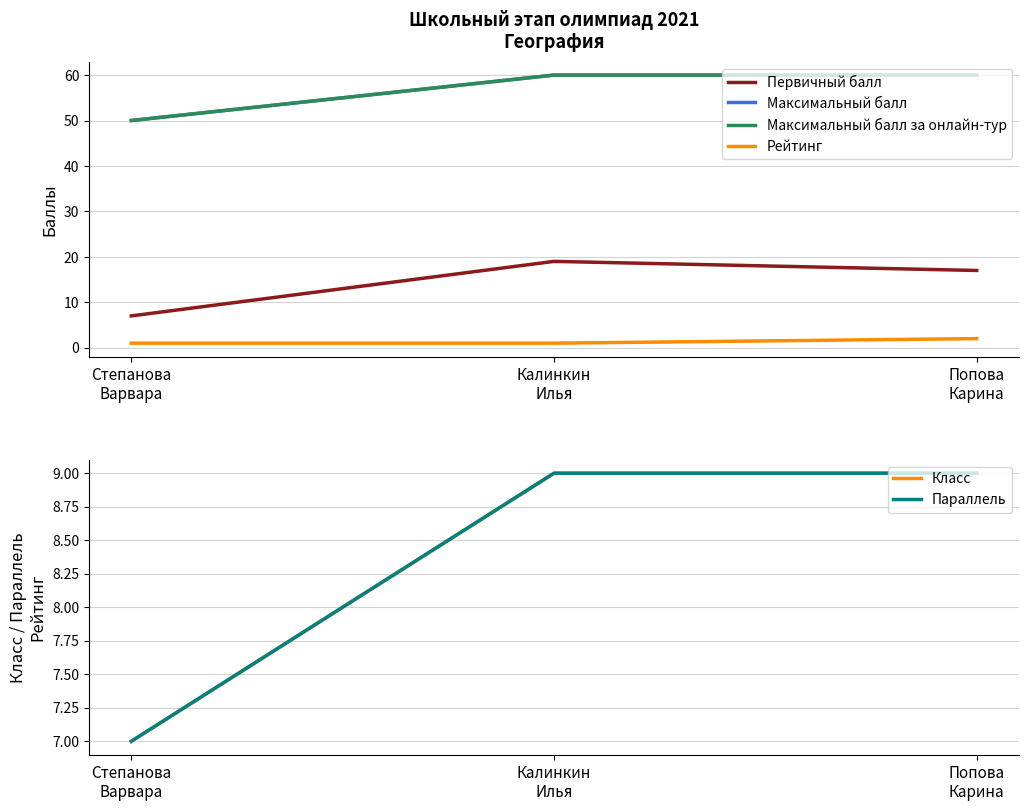

What is the spread (max minus min) of values at Степанова
Варвара?

49